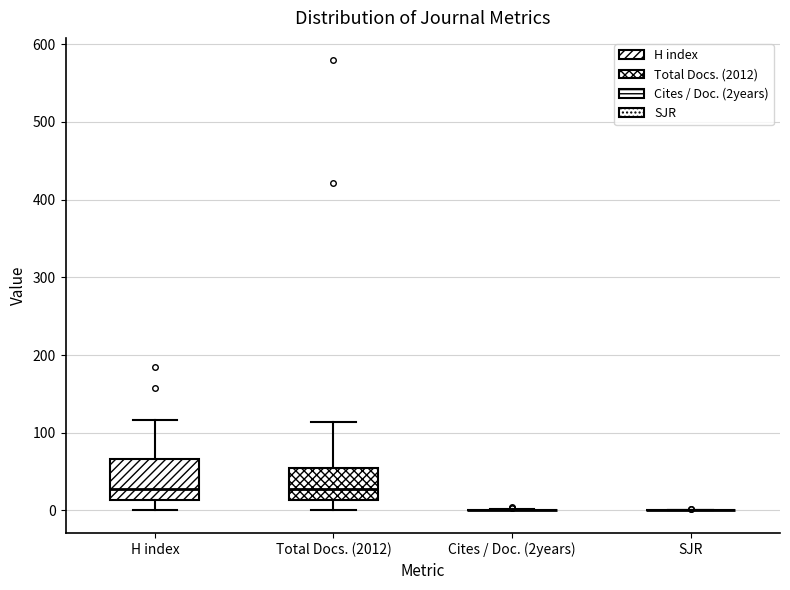

Reading left to right, transcribe this box plot: for each box, give where its median line is, the range the box spans, and where its two whiskers end, as read against the y-axis. The values are not printed on the chart, so give them approximately, as read against the axis.

H index: median 30, box 10 to 70, whiskers 0 to 120
Total Docs. (2012): median 30, box 10 to 60, whiskers 0 to 110
Cites / Doc. (2years): box collapsed to a line at 0, whiskers 0 to 0
SJR: box collapsed to a line at 0, whiskers 0 to 0